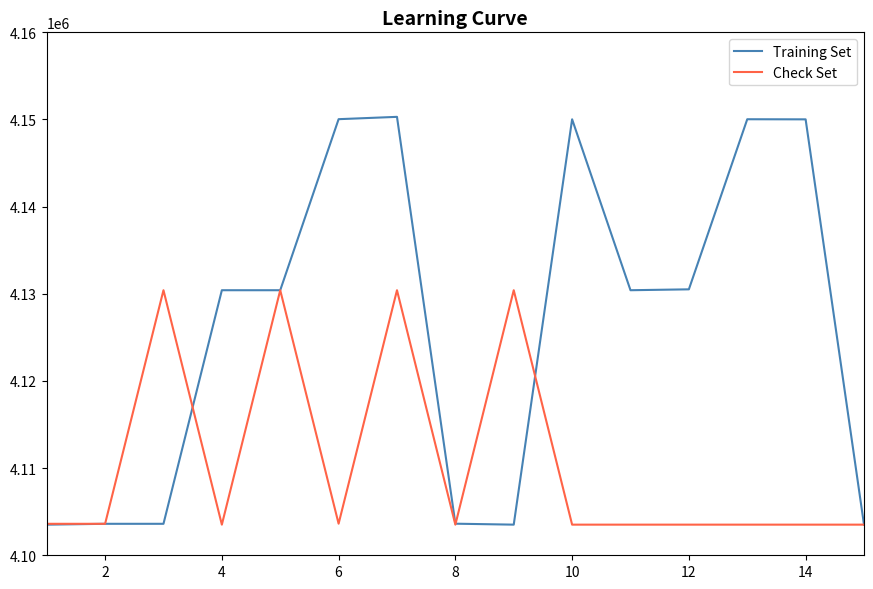

Which series has the largest total across all categories?

Training Set